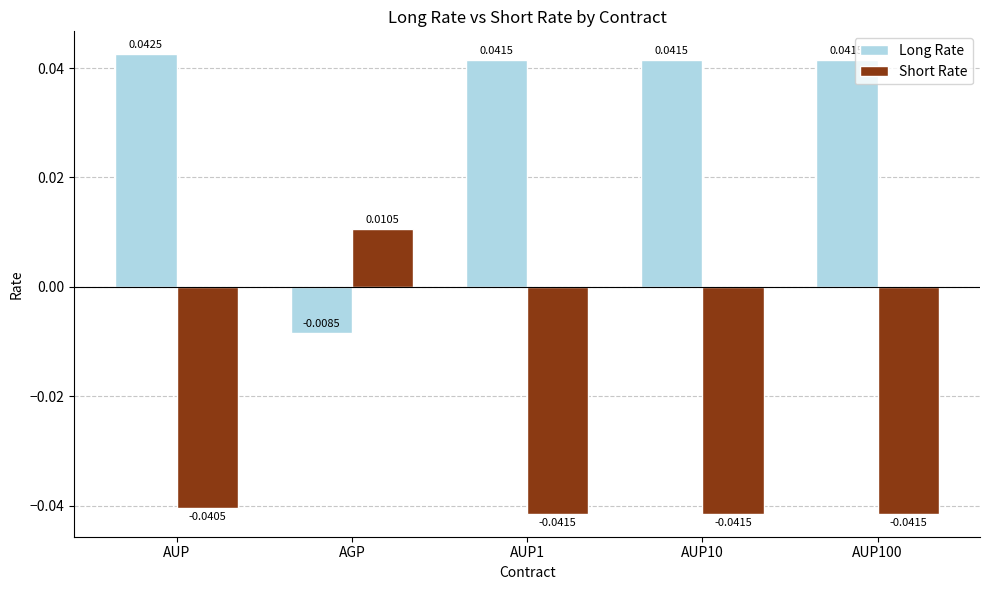

Does the chart contain any negative values?

Yes